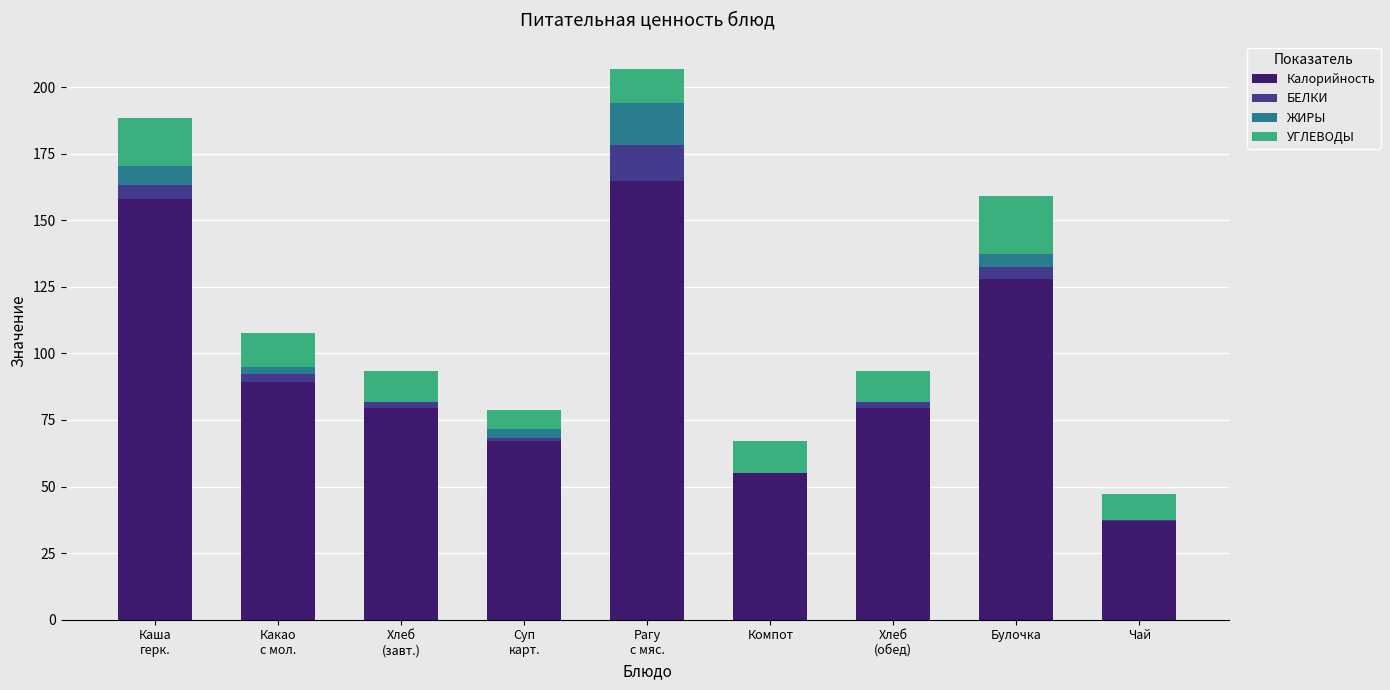

What is the sum of all Калорийность values?

858.3